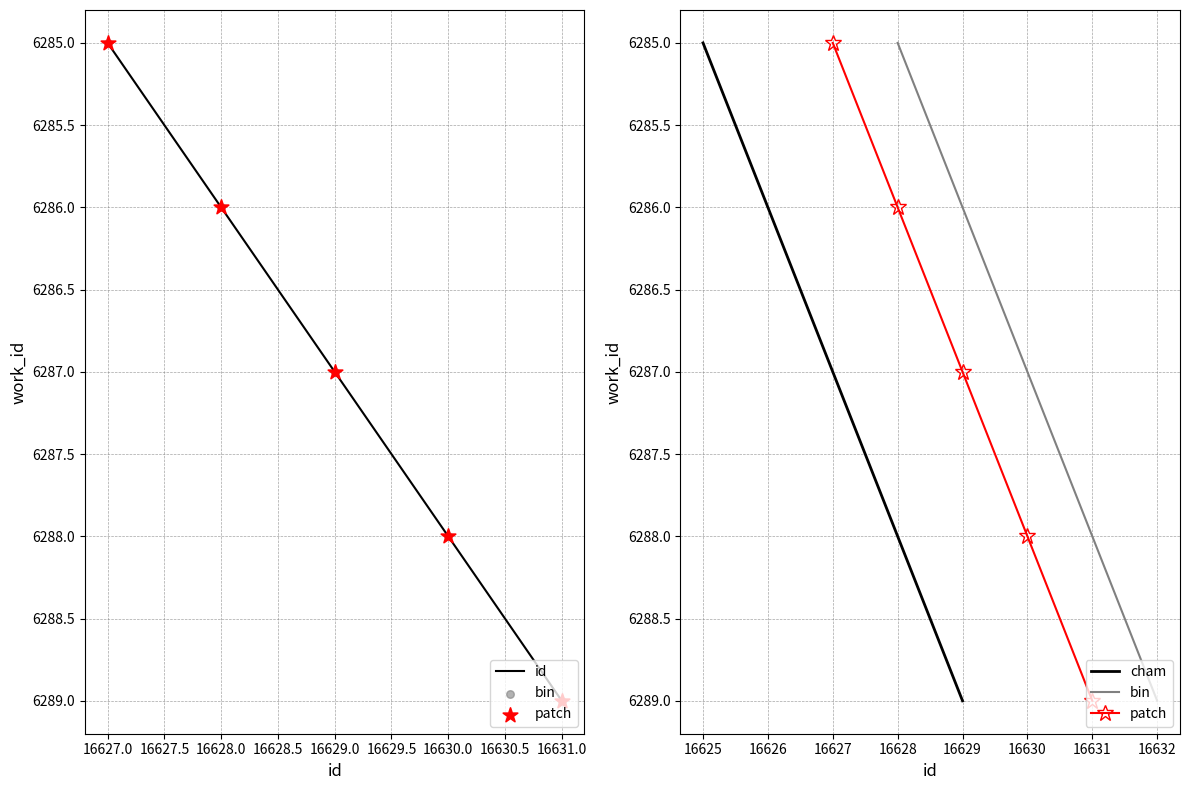

Which category has the lowest value in the cham series?

16625